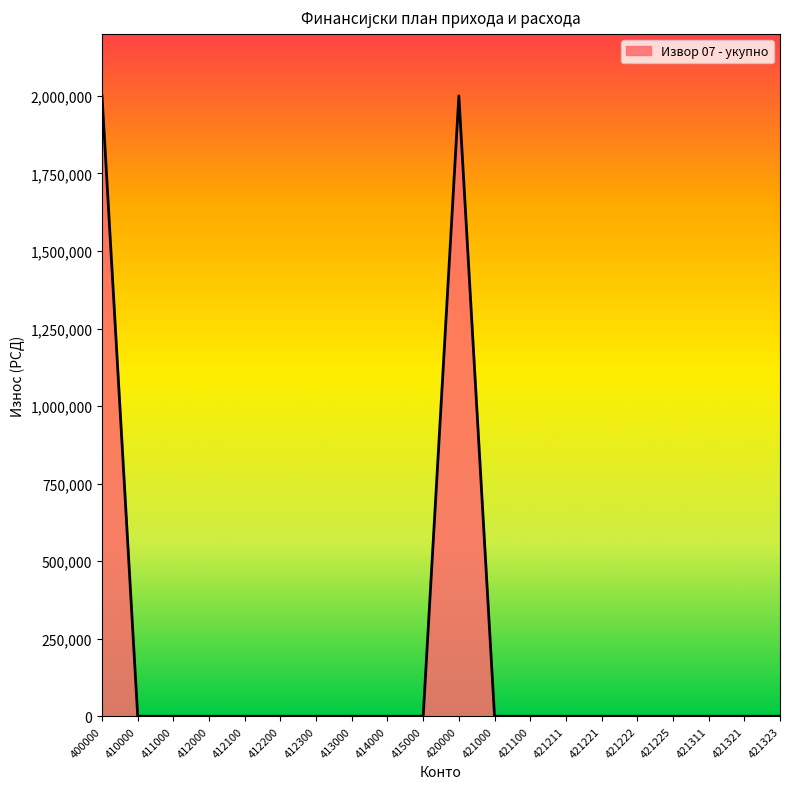

Between 415000 and 400000, which is larger?

400000